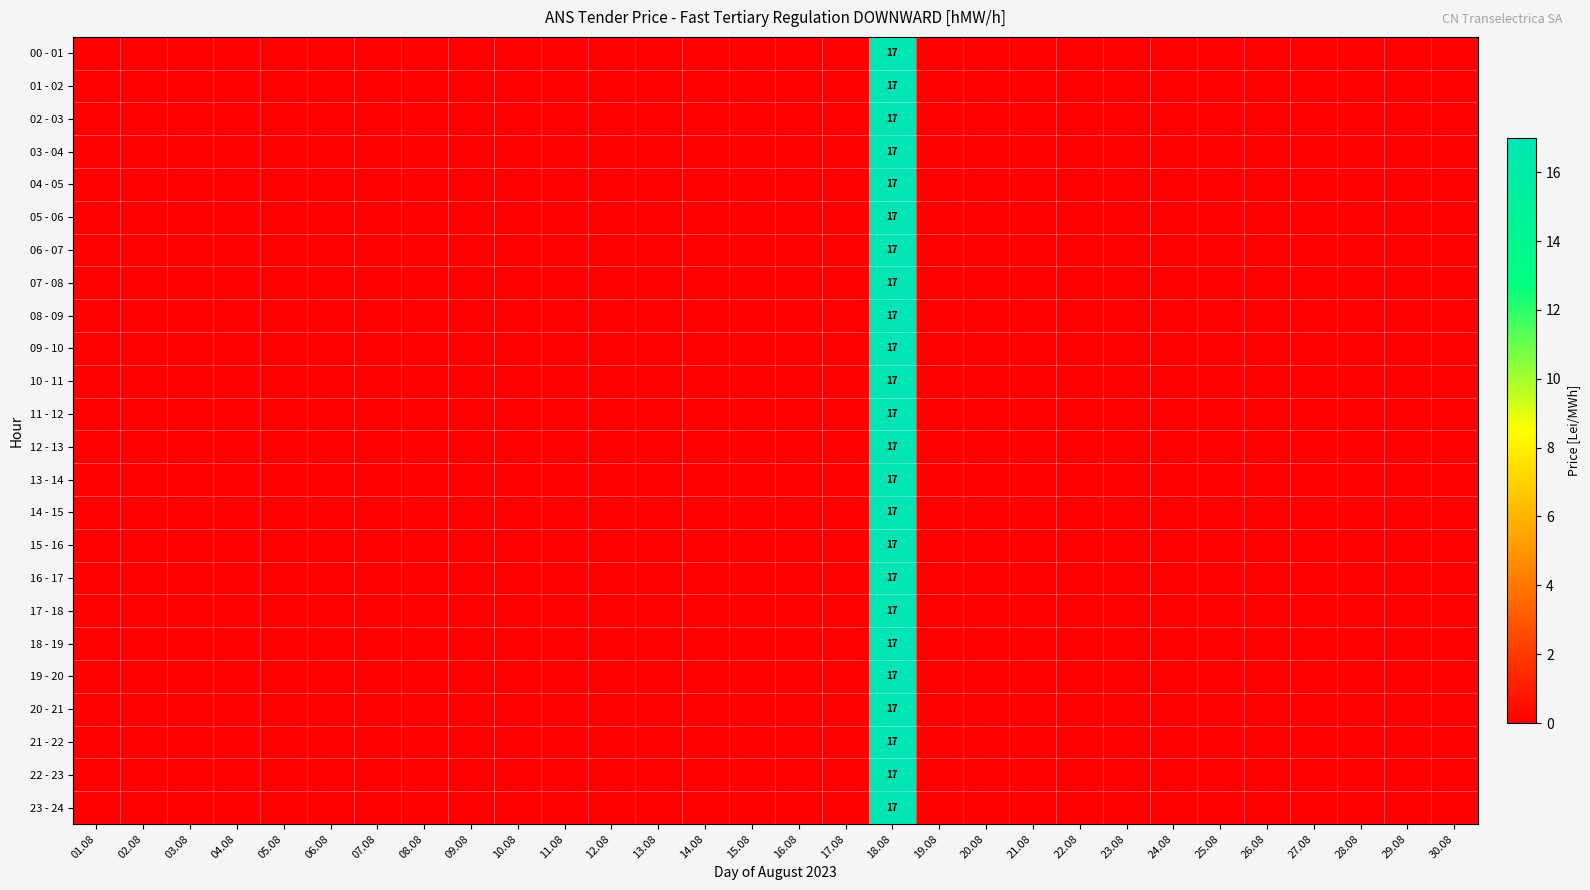

Between 28.08 and 10.08, which is larger?

28.08